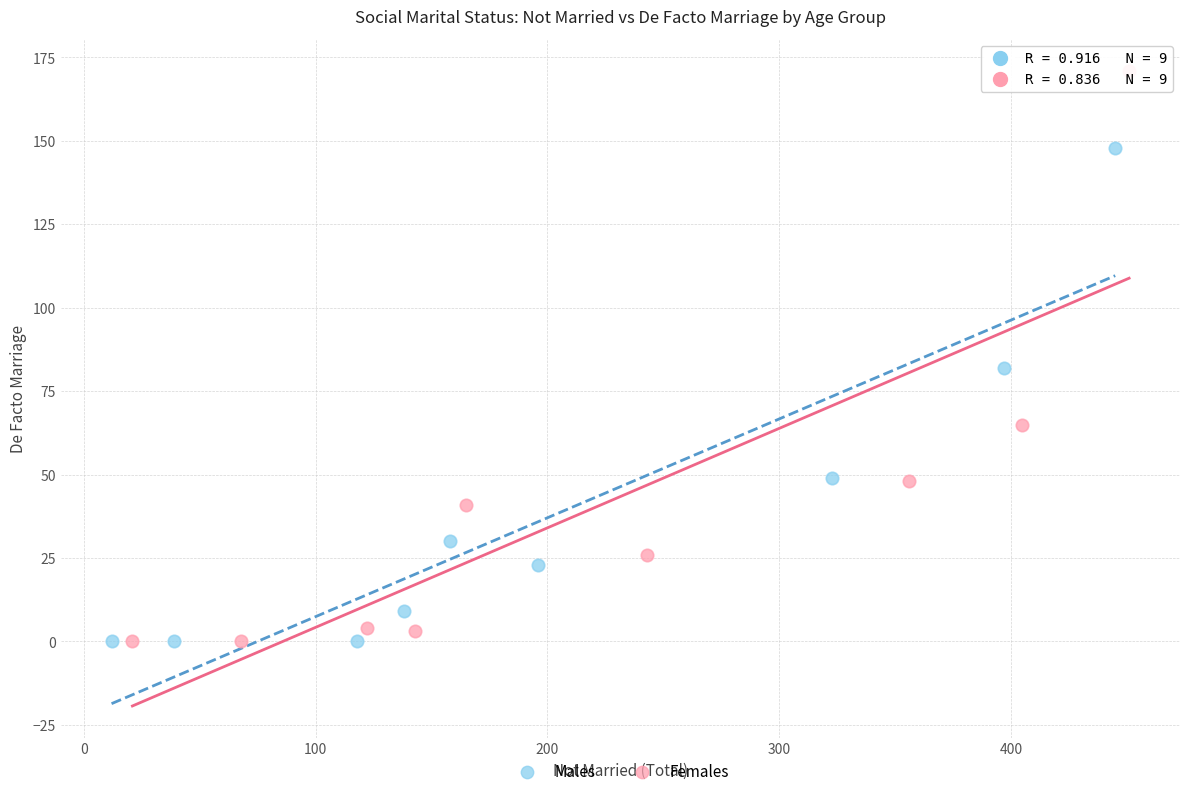

Which series has the widest spread of Y values?

Females